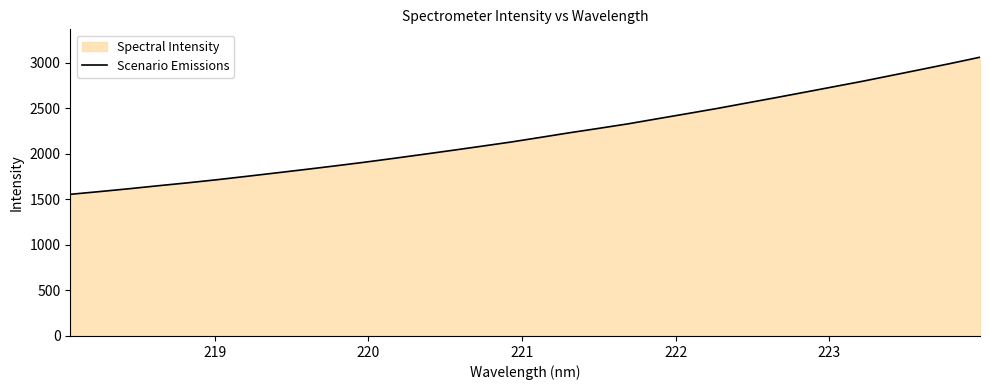

What is the minimum value shown in the chart?

1556.5